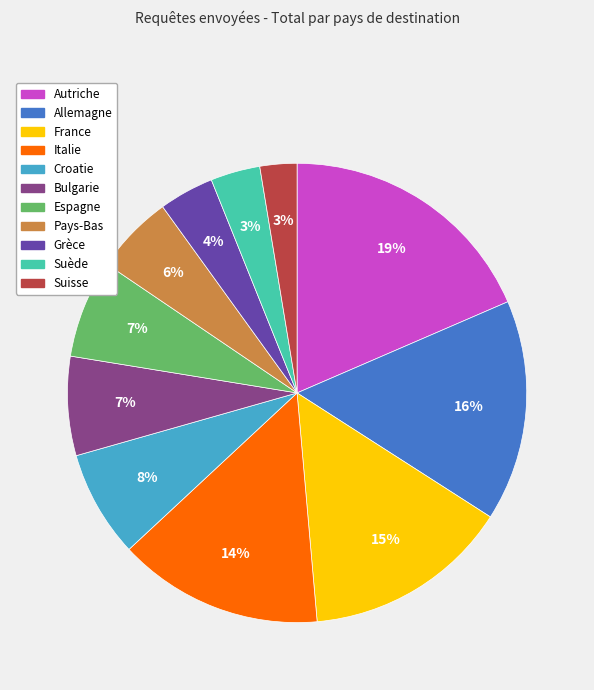

What is the ratio of the value at Croatie to the value at Autriche?

0.4